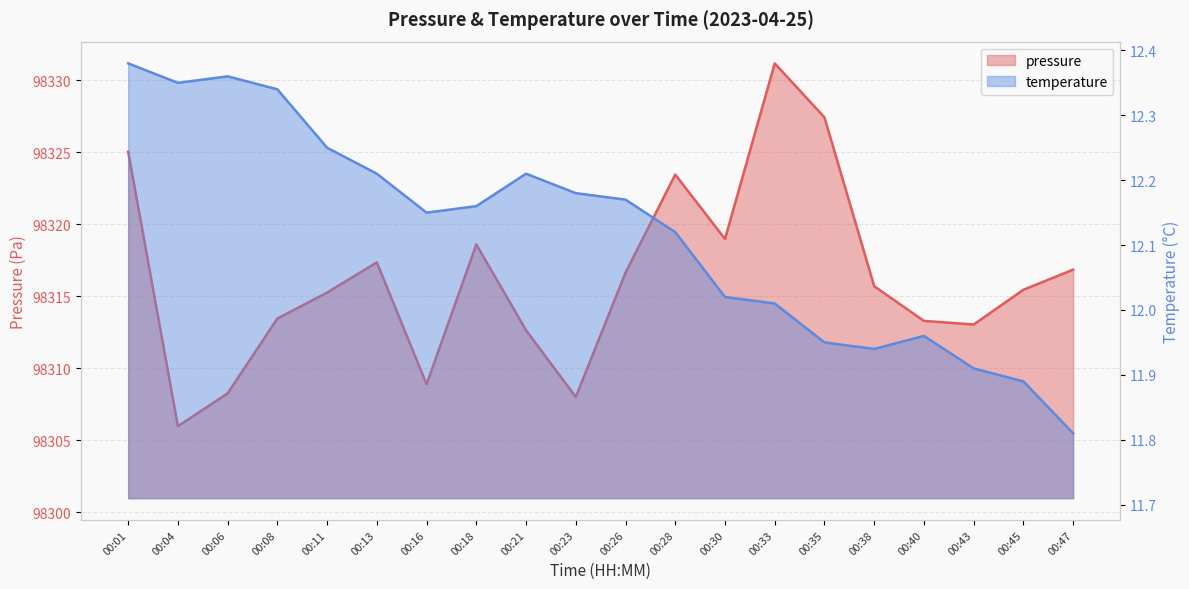

Reading left to right, extract all data points from this chart.

pressure: 98325.0	98306.0	98308.2	98313.4	98315.2	98317.3	98308.9	98318.6	98312.6	98308.0	98316.6	98323.4	98319.0	98331.2	98327.4	98315.7	98313.3	98313.0	98315.4	98316.8
temperature: 12.4	12.3	12.4	12.3	12.2	12.2	12.2	12.2	12.2	12.2	12.2	12.1	12.0	12.0	11.9	11.9	12.0	11.9	11.9	11.8